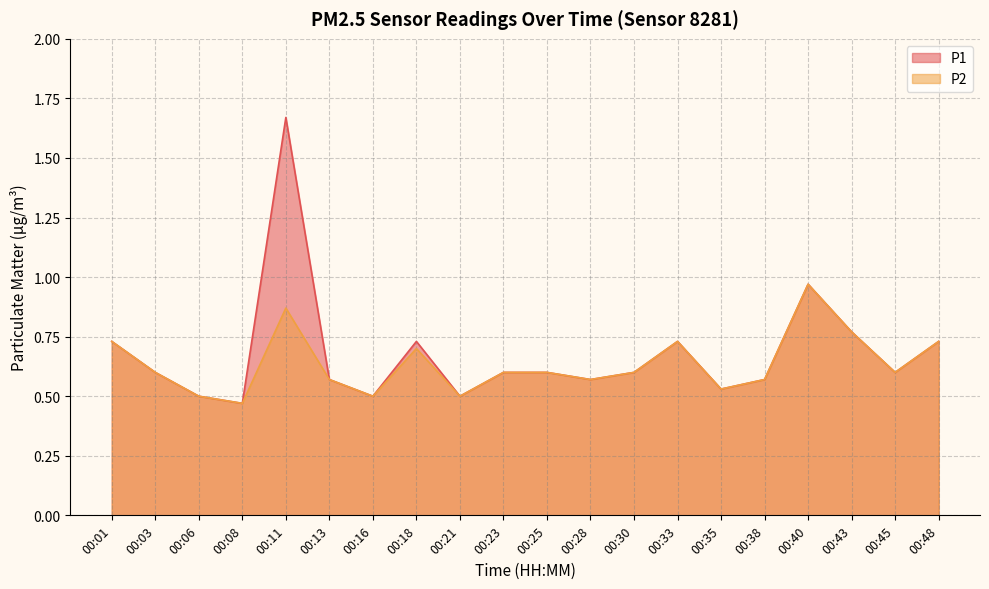

What is the difference between the maximum and second lowest values in the P1 series?

1.2